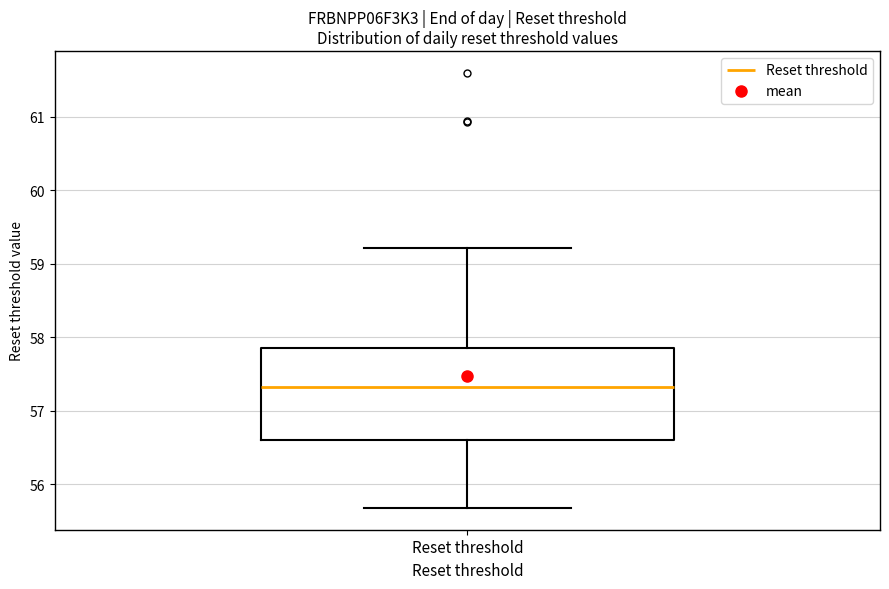

Where is the upper edge of the box for Reset threshold on the y-axis? The values are not printed on the chart, so give them approximately, as read against the axis.

57.9